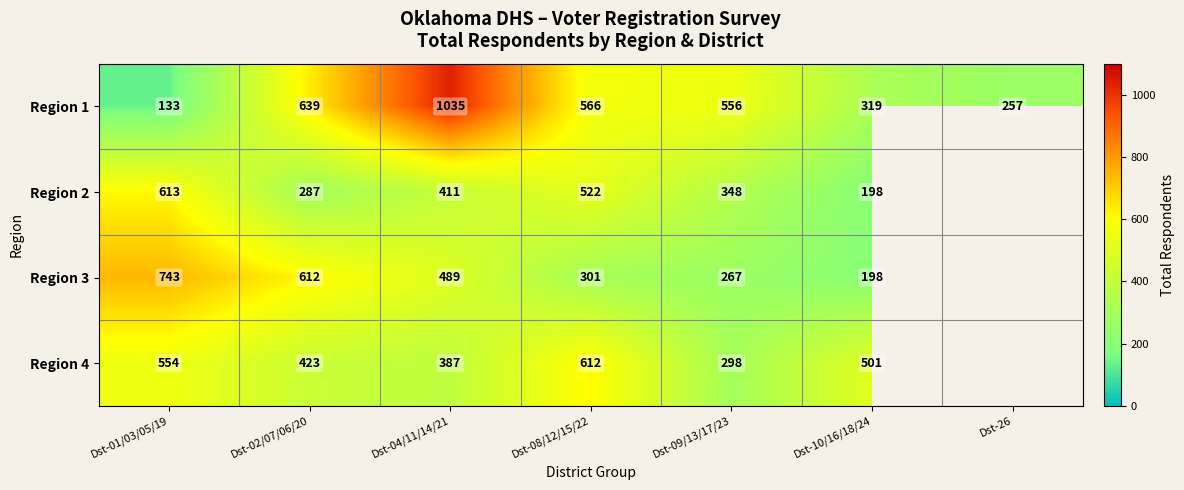

Read the Region 1 value at Dst-09/13/17/23, to the nearest 100.

600